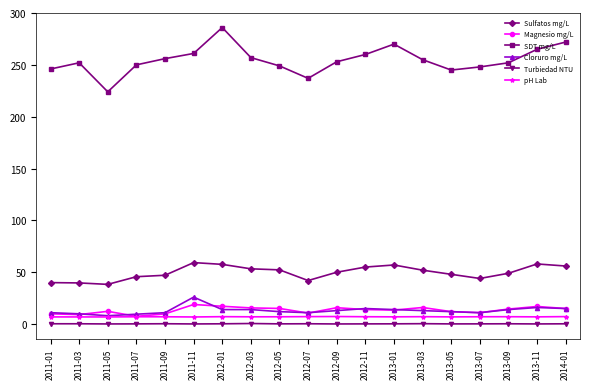

True or false: SDT mg/L and Turbiedad NTU intersect in this chart.

False